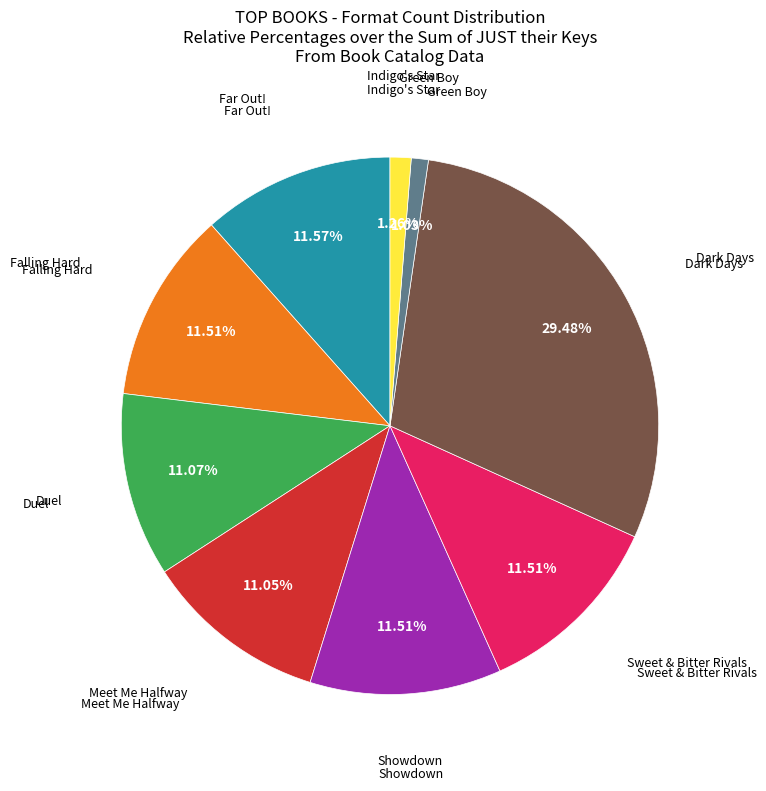

Count the number of slices in the pie.

9